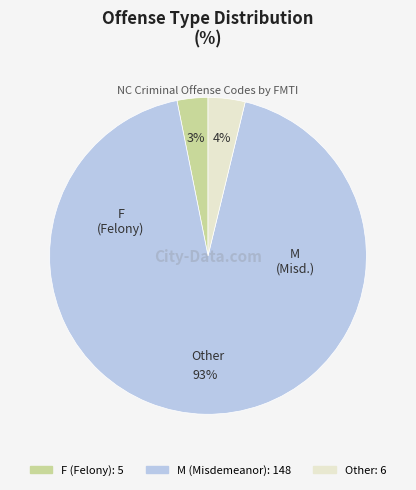

Count the number of slices in the pie.

3